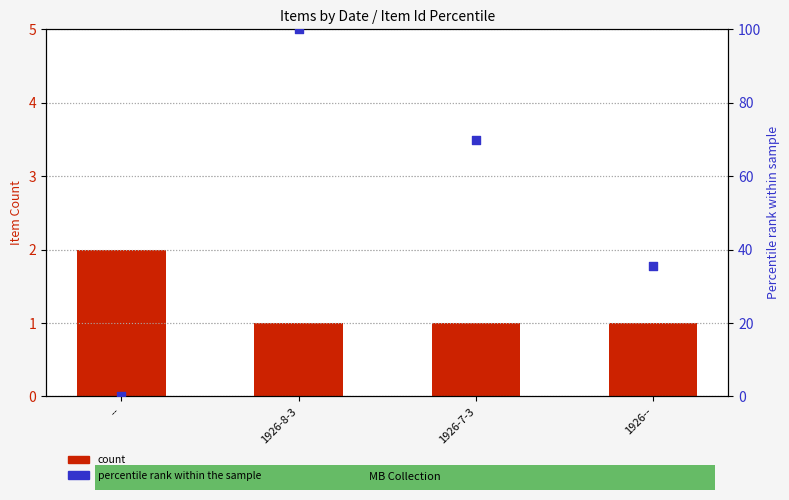

At which category is the sum across all series the highest?

1926-8-3